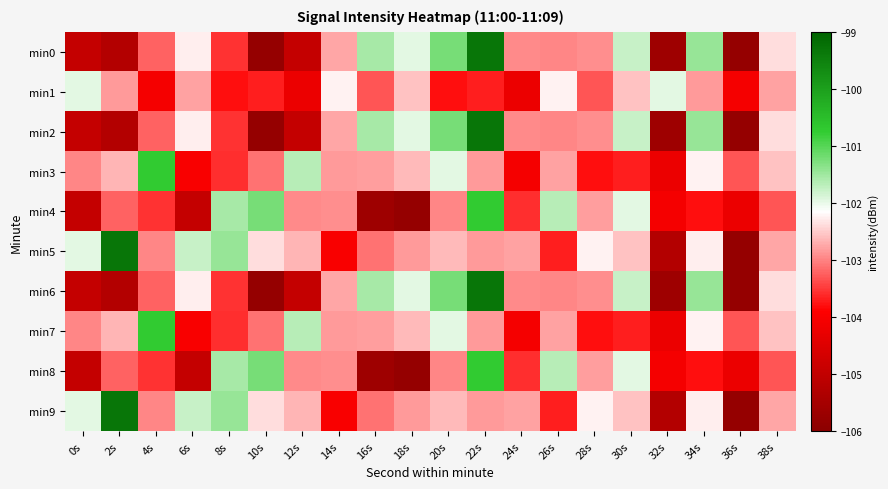

Reading right to left, transcribe all the data shown in this chart.

min0: 38s=-102.4	36s=-105.8	34s=-101.4	32s=-105.6	30s=-101.8	28s=-102.9	26s=-103.0	24s=-102.9	22s=-99.3	20s=-101.2	18s=-102.0	16s=-101.5	14s=-102.8	12s=-105.0	10s=-105.8	8s=-103.5	6s=-102.3	4s=-103.2	2s=-105.3	0s=-105.0
min1: 38s=-102.8	36s=-104.1	34s=-102.8	32s=-102.0	30s=-102.6	28s=-103.3	26s=-102.2	24s=-104.2	22s=-103.7	20s=-103.8	18s=-102.6	16s=-103.3	14s=-102.2	12s=-104.2	10s=-103.7	8s=-103.8	6s=-102.8	4s=-104.1	2s=-102.8	0s=-102.0
min2: 38s=-102.4	36s=-105.8	34s=-101.4	32s=-105.6	30s=-101.8	28s=-102.9	26s=-103.0	24s=-102.9	22s=-99.3	20s=-101.2	18s=-102.0	16s=-101.5	14s=-102.8	12s=-105.0	10s=-105.8	8s=-103.5	6s=-102.3	4s=-103.2	2s=-105.3	0s=-105.0
min3: 38s=-102.6	36s=-103.3	34s=-102.2	32s=-104.2	30s=-103.7	28s=-103.8	26s=-102.8	24s=-104.1	22s=-102.8	20s=-102.0	18s=-102.6	16s=-102.8	14s=-102.8	12s=-101.7	10s=-103.1	8s=-103.6	6s=-104.0	4s=-100.7	2s=-102.7	0s=-103.0
min4: 38s=-103.3	36s=-104.2	34s=-103.8	32s=-104.1	30s=-102.0	28s=-102.8	26s=-101.7	24s=-103.6	22s=-100.7	20s=-103.0	18s=-105.8	16s=-105.6	14s=-102.9	12s=-102.9	10s=-101.2	8s=-101.5	6s=-105.0	4s=-103.5	2s=-103.2	0s=-105.0
min5: 38s=-102.8	36s=-105.8	34s=-102.3	32s=-105.3	30s=-102.6	28s=-102.2	26s=-103.7	24s=-102.8	22s=-102.8	20s=-102.6	18s=-102.8	16s=-103.1	14s=-104.0	12s=-102.7	10s=-102.4	8s=-101.4	6s=-101.8	4s=-103.0	2s=-99.3	0s=-102.0
min6: 38s=-102.4	36s=-105.8	34s=-101.4	32s=-105.6	30s=-101.8	28s=-102.9	26s=-103.0	24s=-102.9	22s=-99.3	20s=-101.2	18s=-102.0	16s=-101.5	14s=-102.8	12s=-105.0	10s=-105.8	8s=-103.5	6s=-102.3	4s=-103.2	2s=-105.3	0s=-105.0
min7: 38s=-102.6	36s=-103.3	34s=-102.2	32s=-104.2	30s=-103.7	28s=-103.8	26s=-102.8	24s=-104.1	22s=-102.8	20s=-102.0	18s=-102.6	16s=-102.8	14s=-102.8	12s=-101.7	10s=-103.1	8s=-103.6	6s=-104.0	4s=-100.7	2s=-102.7	0s=-103.0
min8: 38s=-103.3	36s=-104.2	34s=-103.8	32s=-104.1	30s=-102.0	28s=-102.8	26s=-101.7	24s=-103.6	22s=-100.7	20s=-103.0	18s=-105.8	16s=-105.6	14s=-102.9	12s=-102.9	10s=-101.2	8s=-101.5	6s=-105.0	4s=-103.5	2s=-103.2	0s=-105.0
min9: 38s=-102.8	36s=-105.8	34s=-102.3	32s=-105.3	30s=-102.6	28s=-102.2	26s=-103.7	24s=-102.8	22s=-102.8	20s=-102.6	18s=-102.8	16s=-103.1	14s=-104.0	12s=-102.7	10s=-102.4	8s=-101.4	6s=-101.8	4s=-103.0	2s=-99.3	0s=-102.0